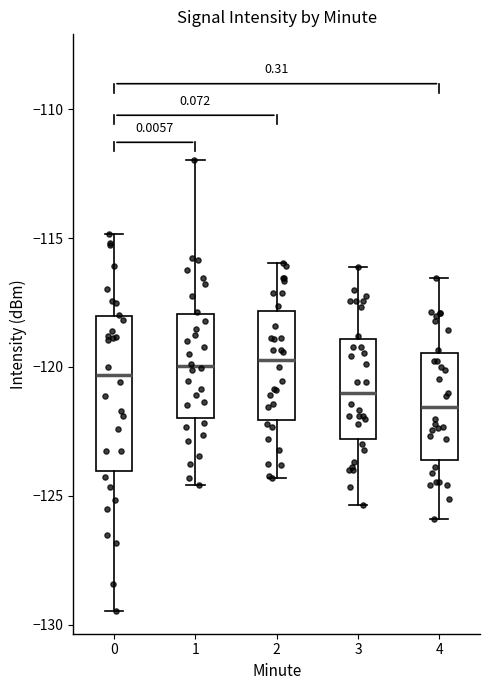

Where is the lower edge of the box at x = 1 on the y-axis? The values are not printed on the chart, so give them approximately, as read against the axis.

-122.0